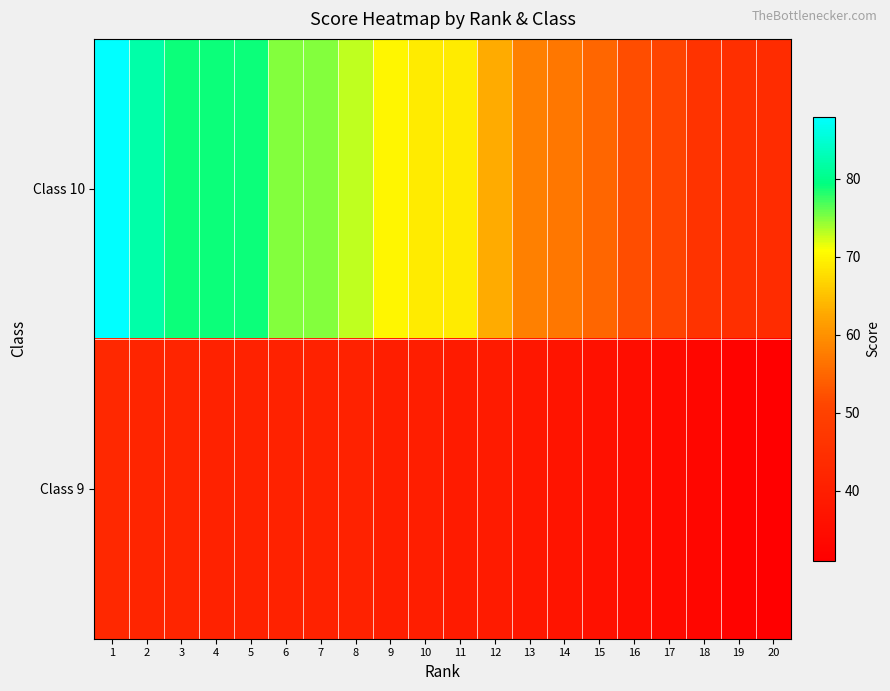

Reading left to right, transcribe all the data shown in this chart.

Class 10: 1=88	2=82	3=79	4=79	5=79	6=75	7=75	8=73	9=70	10=69	11=69	12=63	13=58	14=57	15=55	16=52	17=51	18=46	19=45	20=44
Class 9: 1=43	2=42	3=42	4=41	5=41	6=41	7=41	8=41	9=40	10=40	11=39	12=39	13=38	14=37	15=36	16=35	17=34	18=33	19=32	20=31